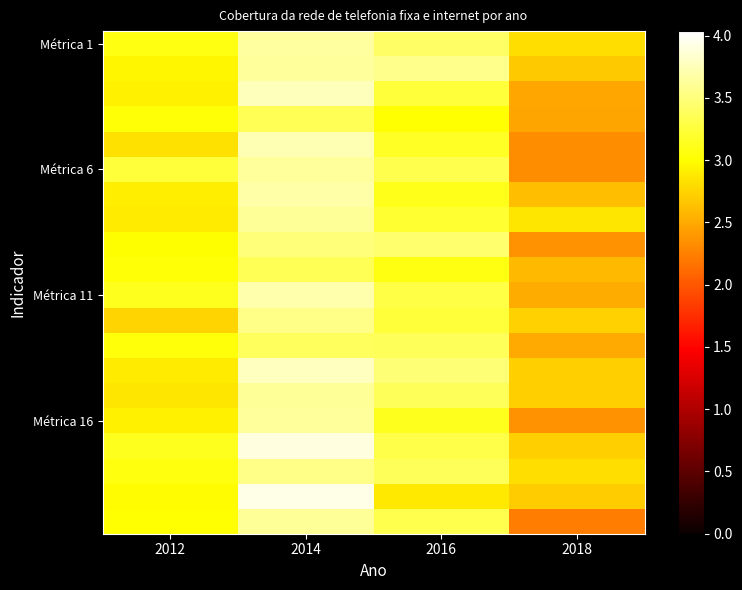

What is the spread (max minus min) of values at 2012?

0.5